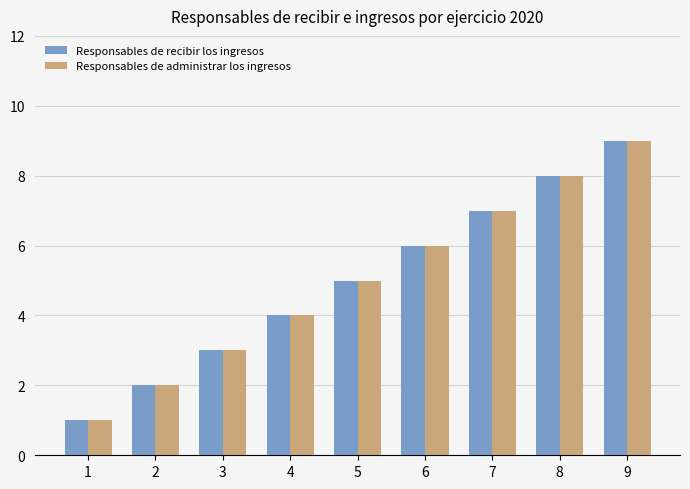

Which category has the highest value in the Responsables de recibir los ingresos series?

9